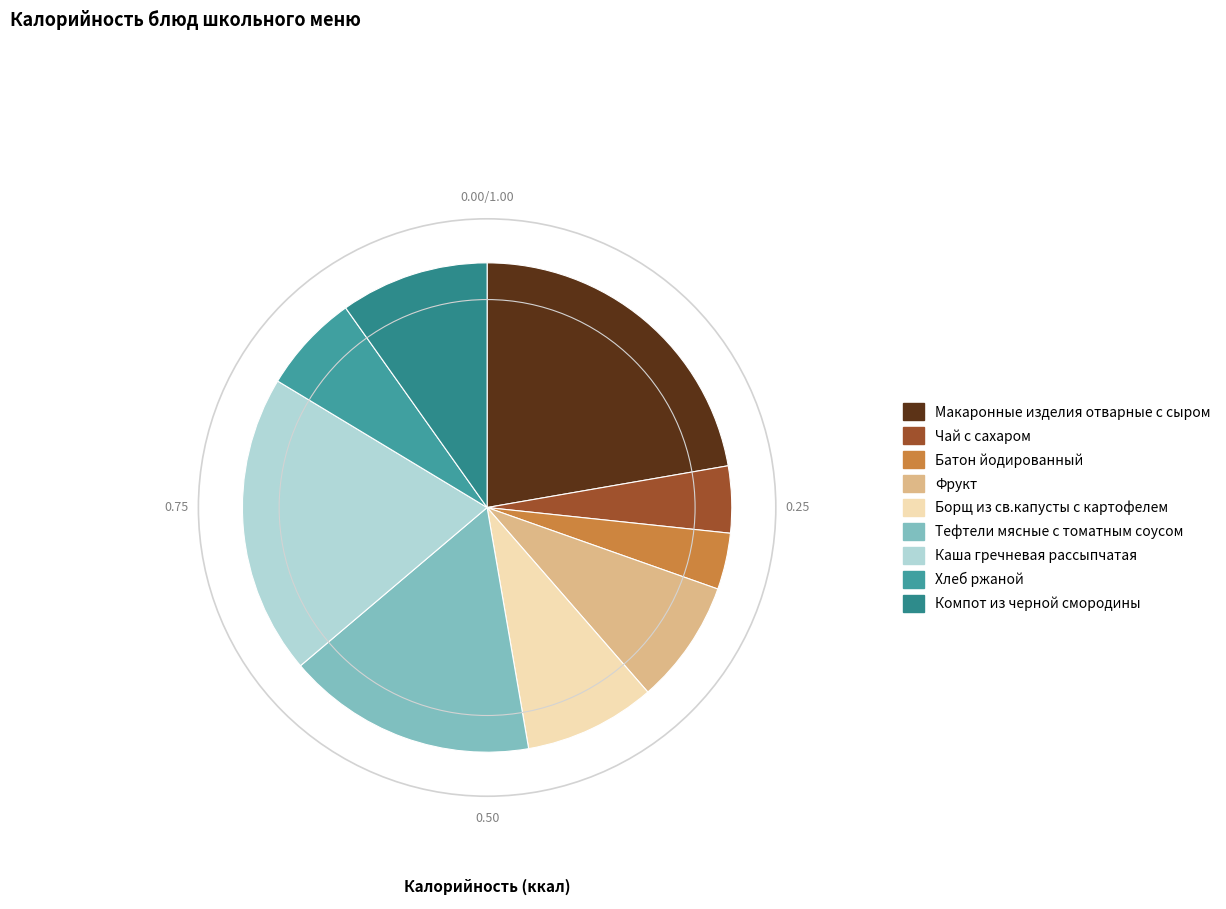

Combined, what portion of the pie is Батон йодированный and Хлеб ржаной?

10.3%